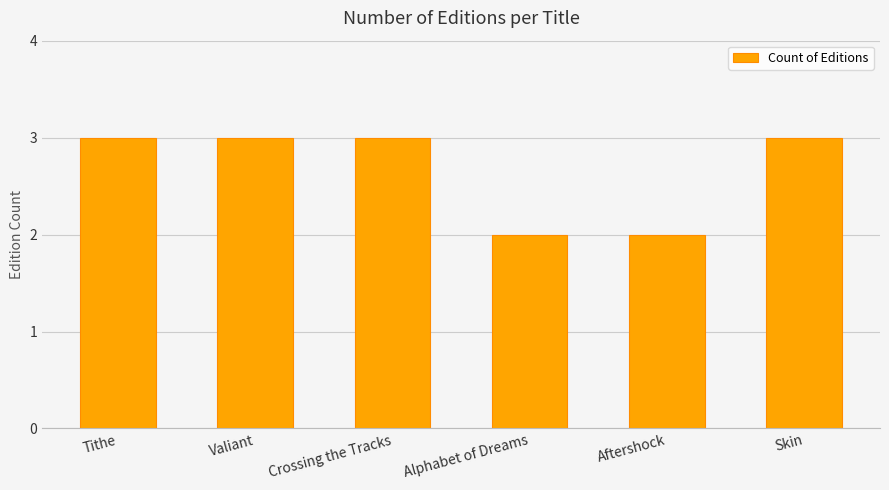

What is the label of the 1st bar from the right?

Skin